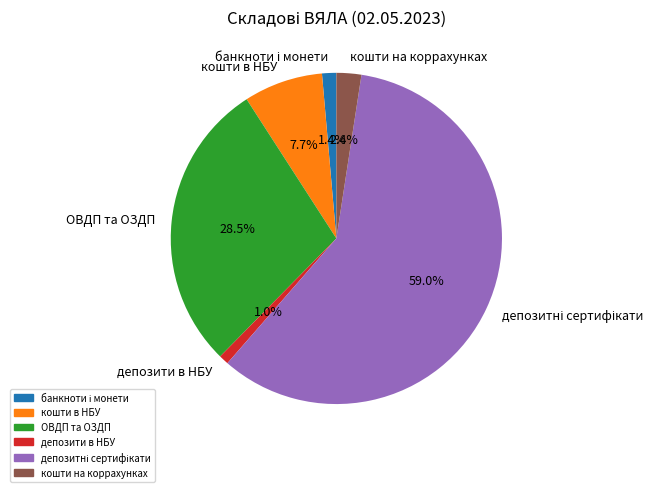

Count the number of slices in the pie.

6